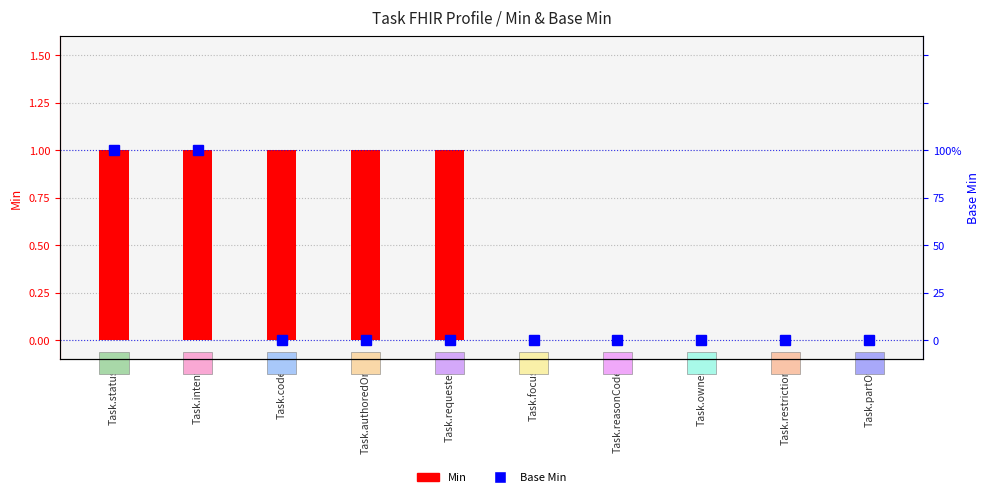

How many series are shown in this chart?

2